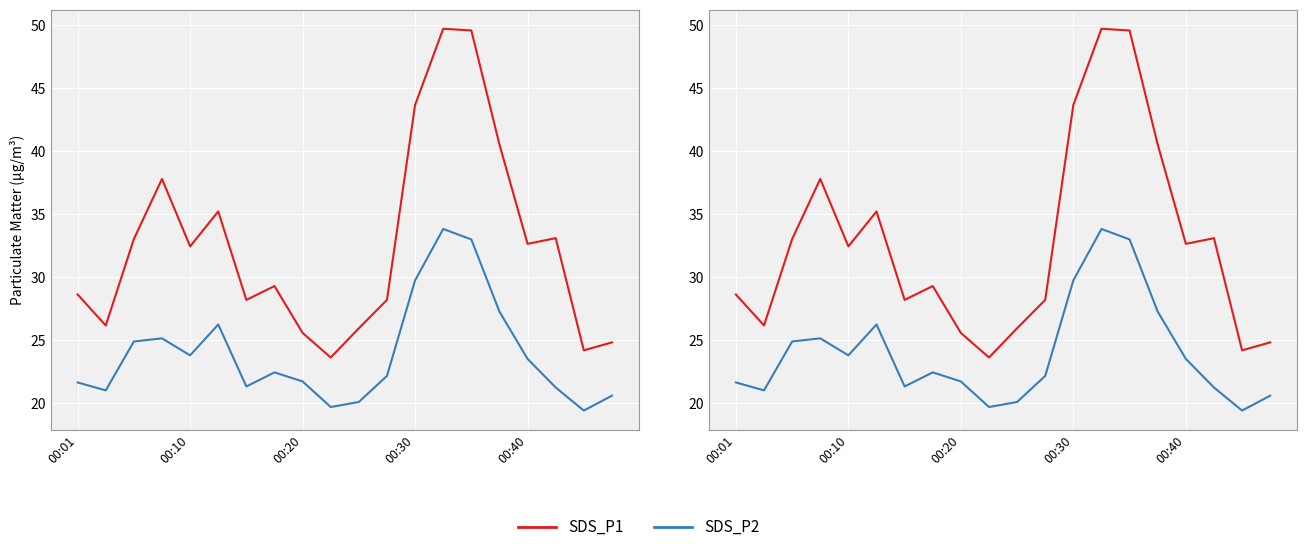

At which category does the chart reach its peak across all series?

13